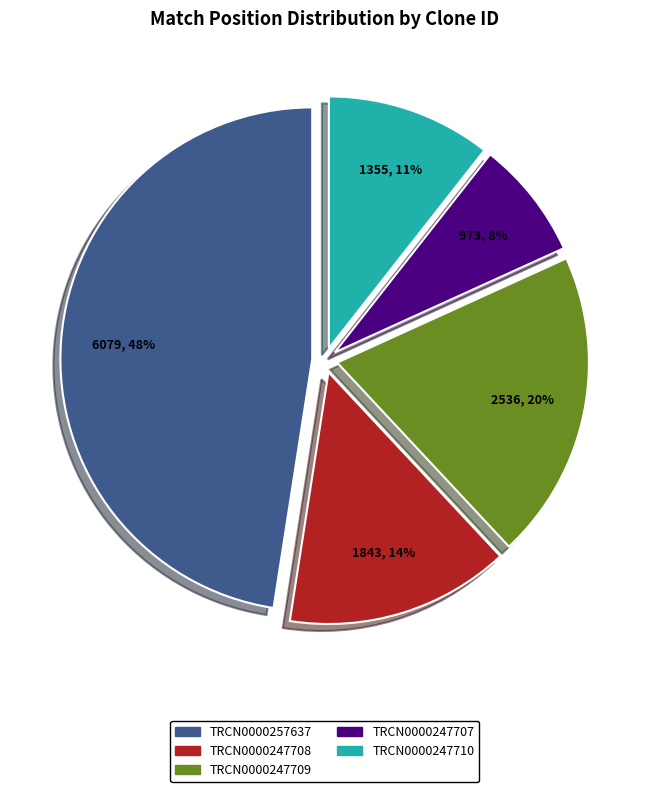

Is it true that TRCN0000247708 is 14% of the pie?

True